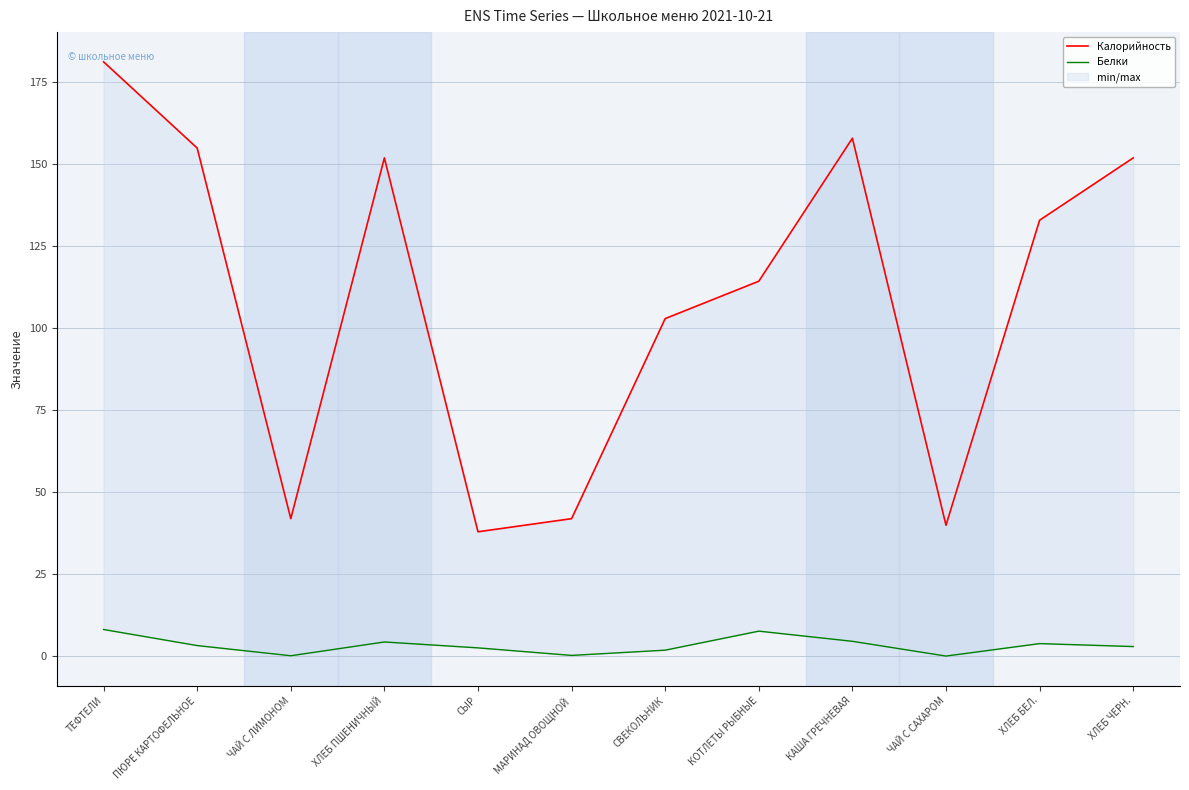

Which category has the lowest value across all series?

ЧАЙ С САХАРОМ